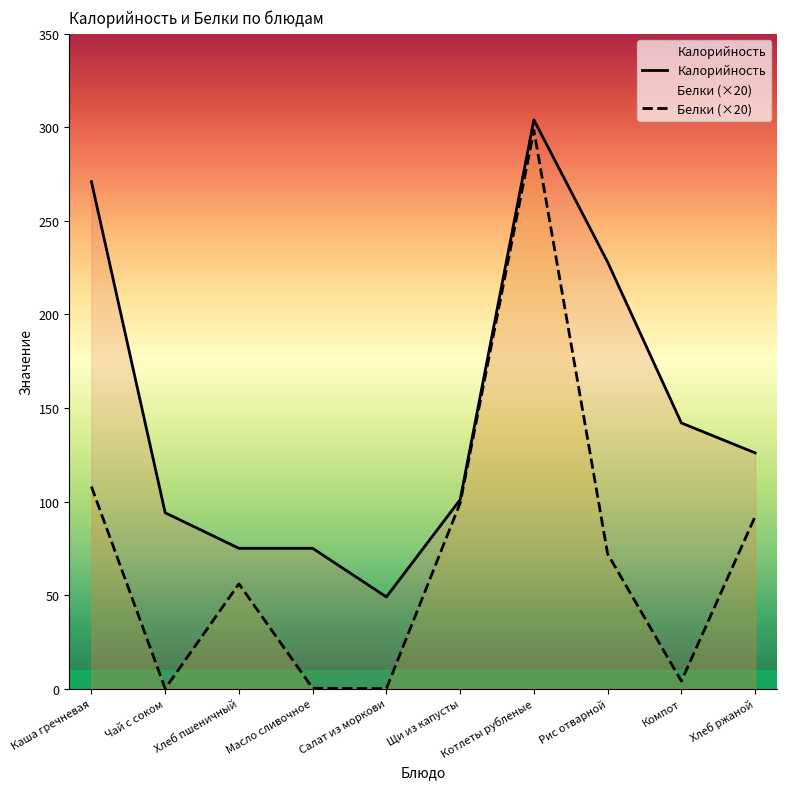

What is the approximate value of Калорийность at Чай с соком?

94.0